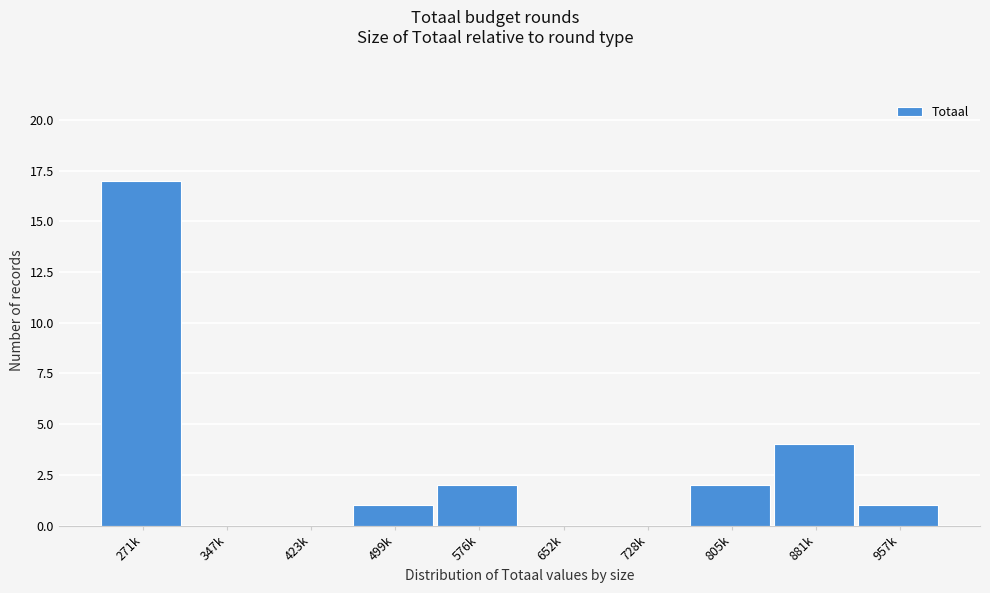

Reading left to right, transcribe all the data shown in this chart.

271k=17	347k=0	423k=0	499k=1	576k=2	652k=0	728k=0	805k=2	881k=4	957k=1